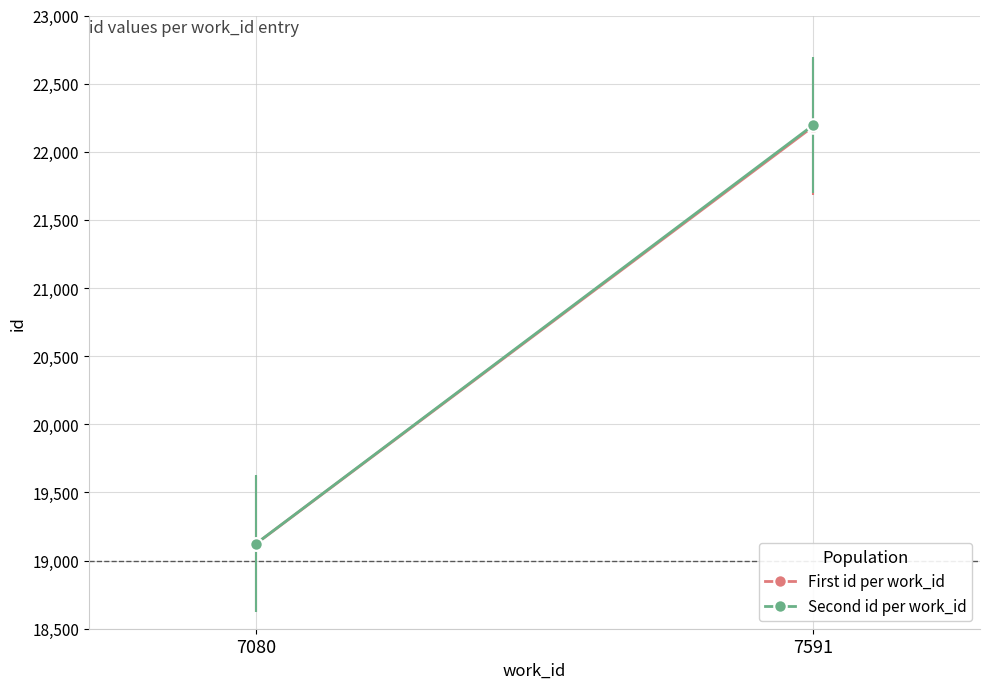

What is the maximum value shown in the chart?

22194